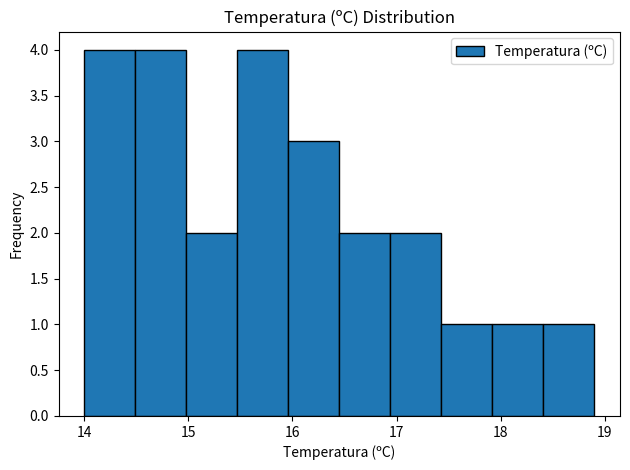

Reading left to right, transcribe this chart: for each bar, give the range it covers on the x-axis and its height. Neither the bar edges nor the heights are printed on the chart, so give them approximately, as read against the axes.

14.00 to 14.49: 4
14.49 to 14.98: 4
14.98 to 15.47: 2
15.47 to 15.96: 4
15.96 to 16.45: 3
16.45 to 16.94: 2
16.94 to 17.43: 2
17.43 to 17.92: 1
17.92 to 18.41: 1
18.41 to 18.90: 1